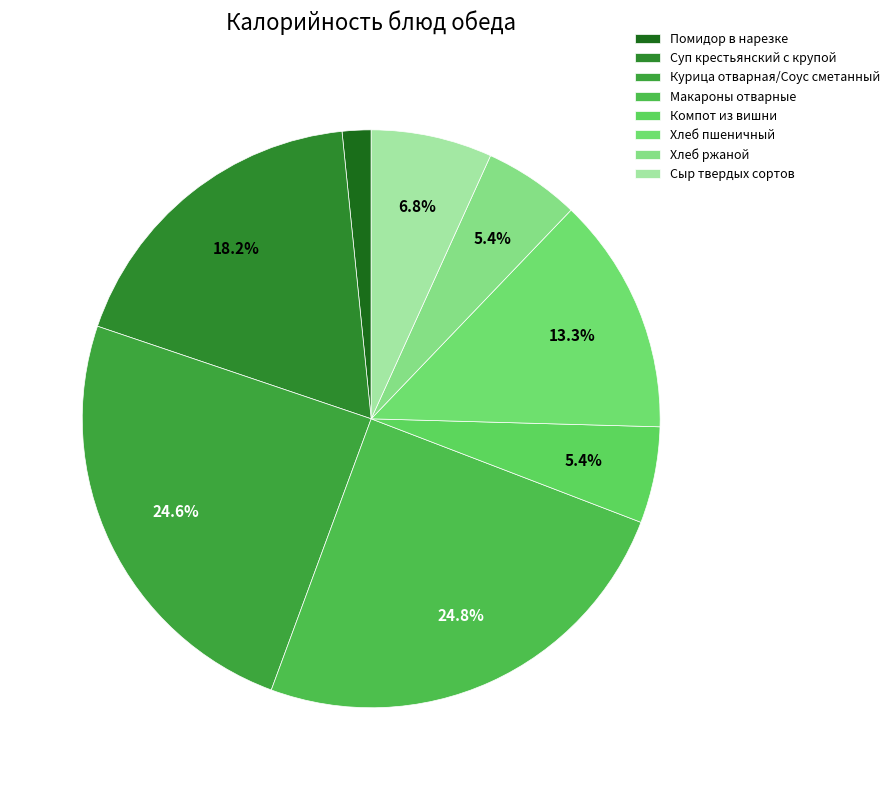

Does Курица отварная/Соус сметанный account for over 50% of the chart?

No